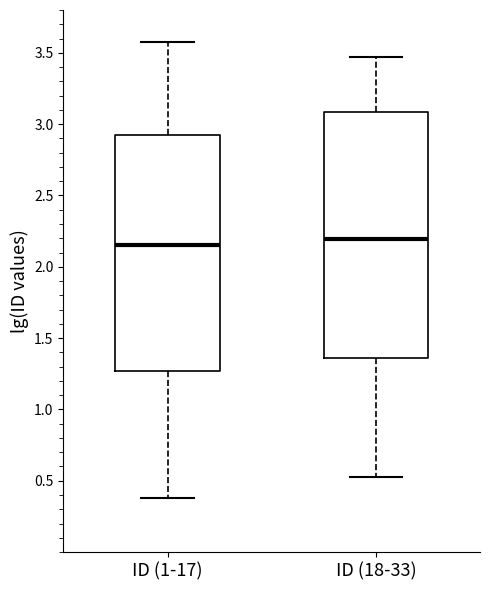

Which box is the tallest, from its lower edge to its upper edge?

ID (18-33)